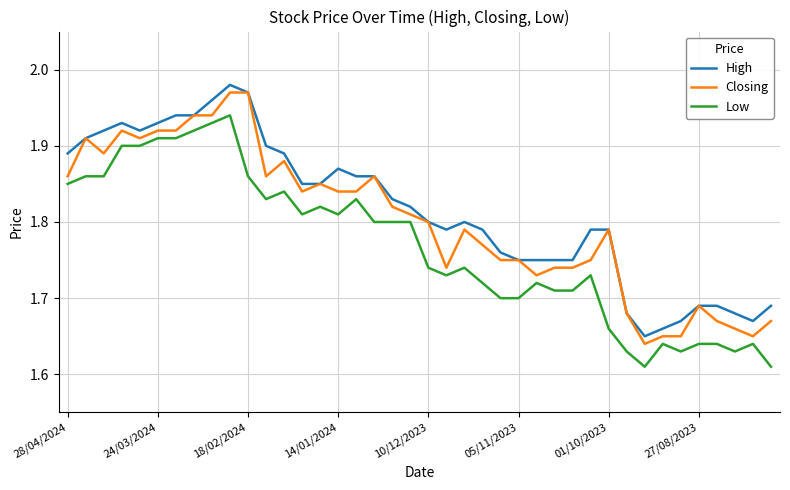

True or false: Low and High intersect in this chart.

False